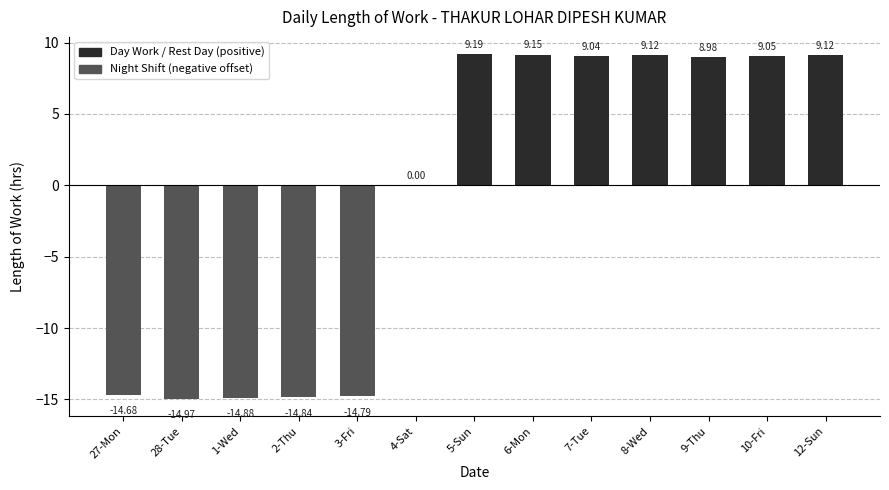

Are the bars horizontal?

No